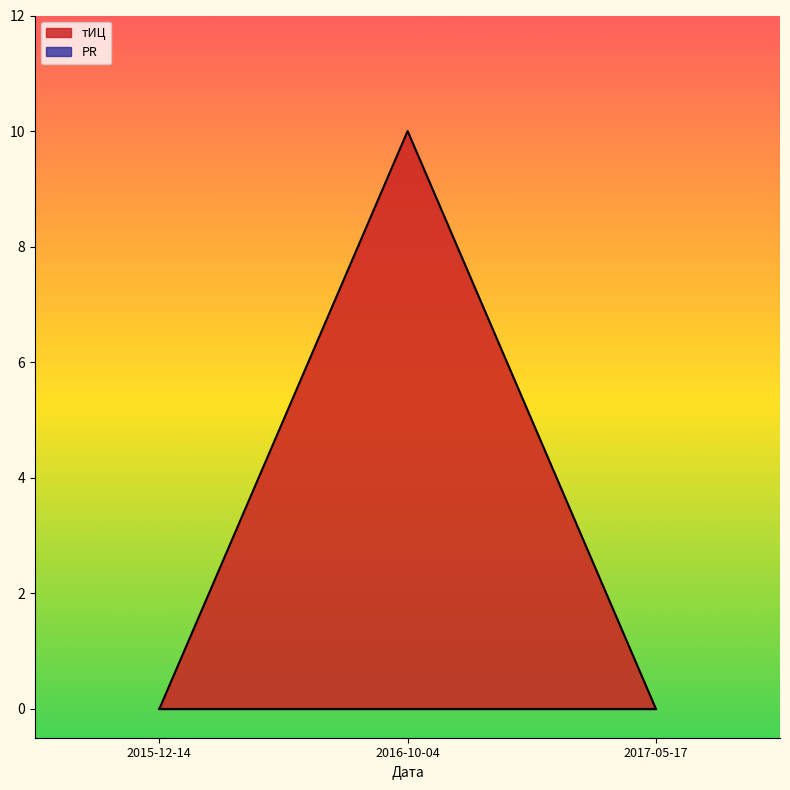

Reading left to right, list all the values displayed in this chart.

2015-12-14=0	2016-10-04=10	2017-05-17=0